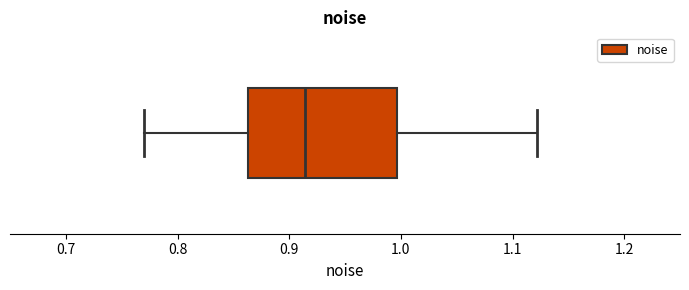

Transcribe this box plot: give where the median line is, the range the box spans, and where the two whiskers end, as read against the x-axis. The values are not printed on the chart, so give them approximately, as read against the axis.

median 0.91, box 0.86 to 1.00, whiskers 0.77 to 1.12